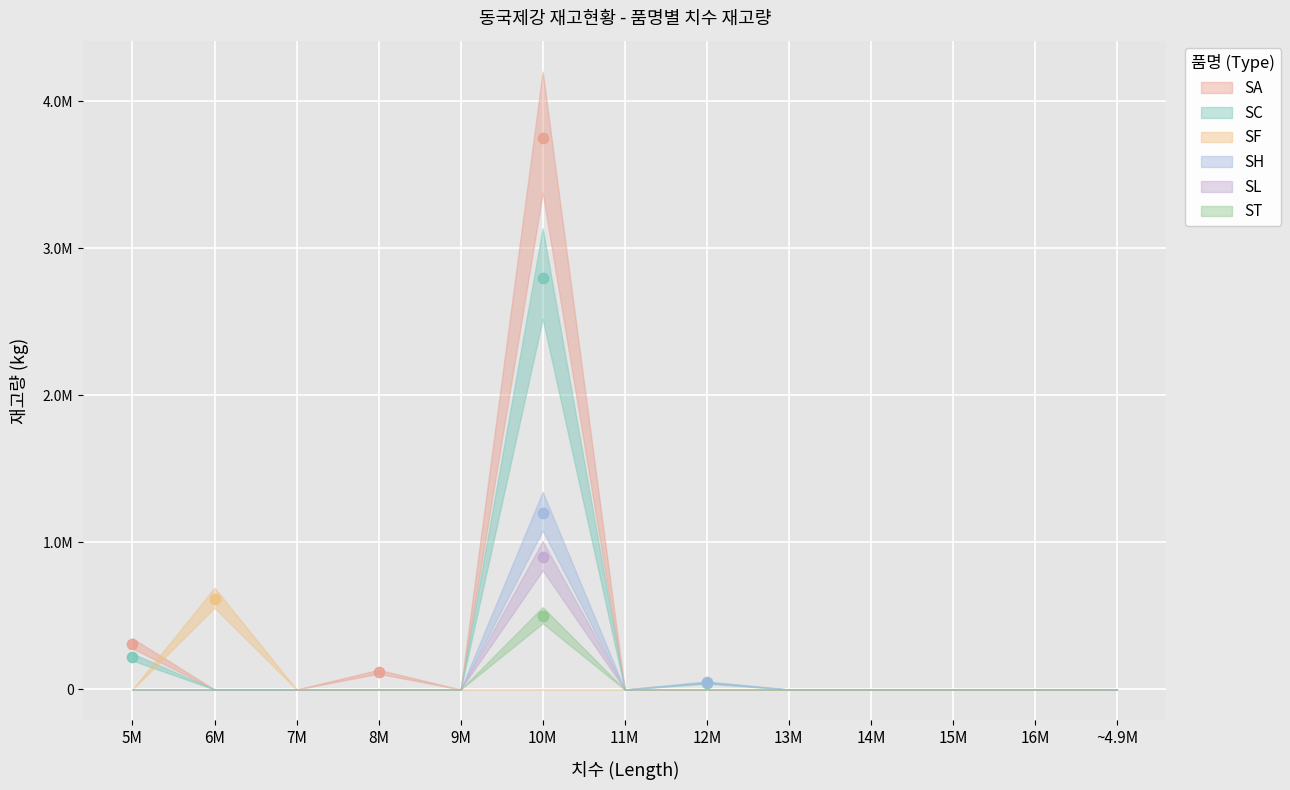

Which series reaches the maximum Y coordinate?

SA